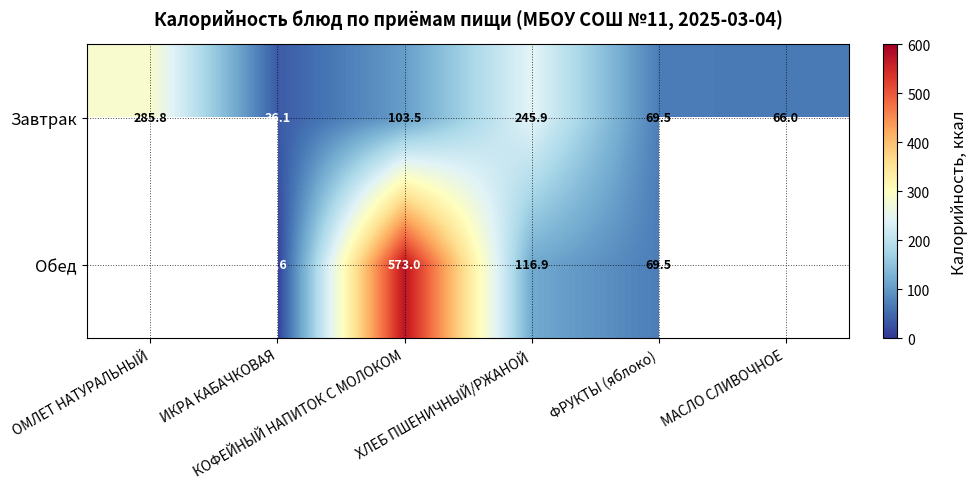

What is the difference between the second highest and second lowest values in the Завтрак series?

179.9